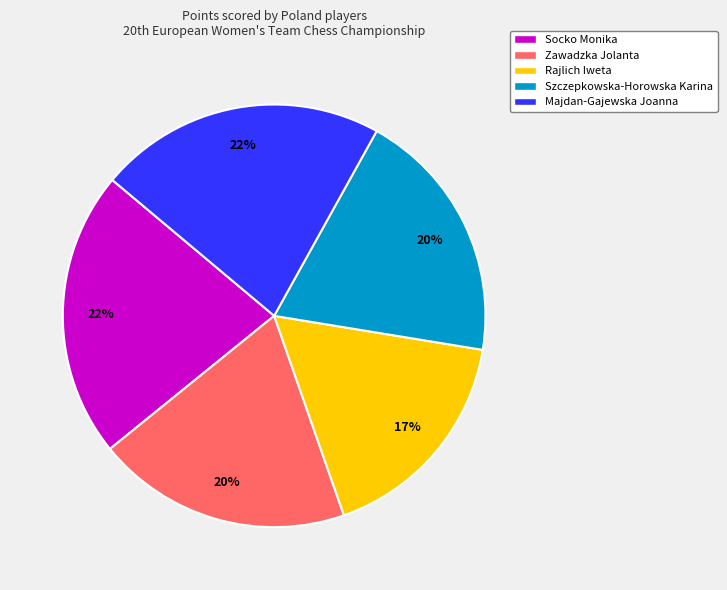

Is it true that Majdan-Gajewska Joanna is 22% of the pie?

True